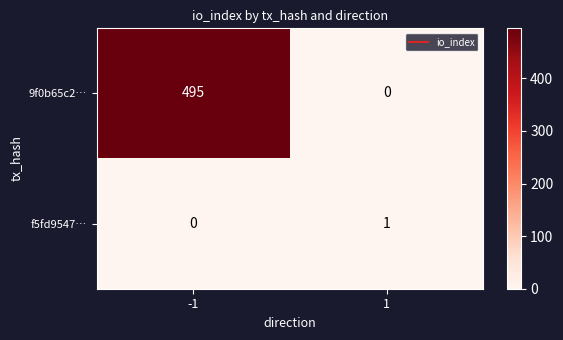

Rank the series by their average value, from highest to lowest.

9f0b65c2…, f5fd9547…